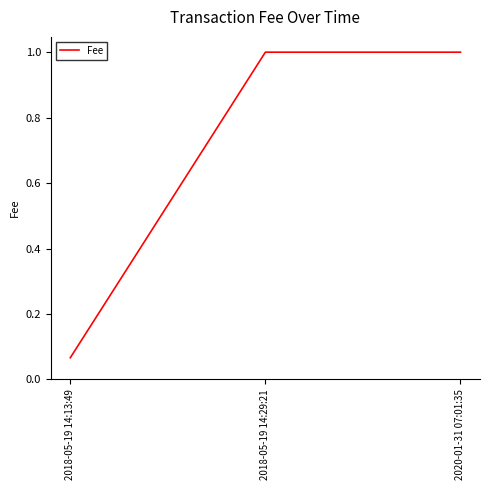

True or false: the data shows 1.8 at 2020-01-31 07:01:35.

False